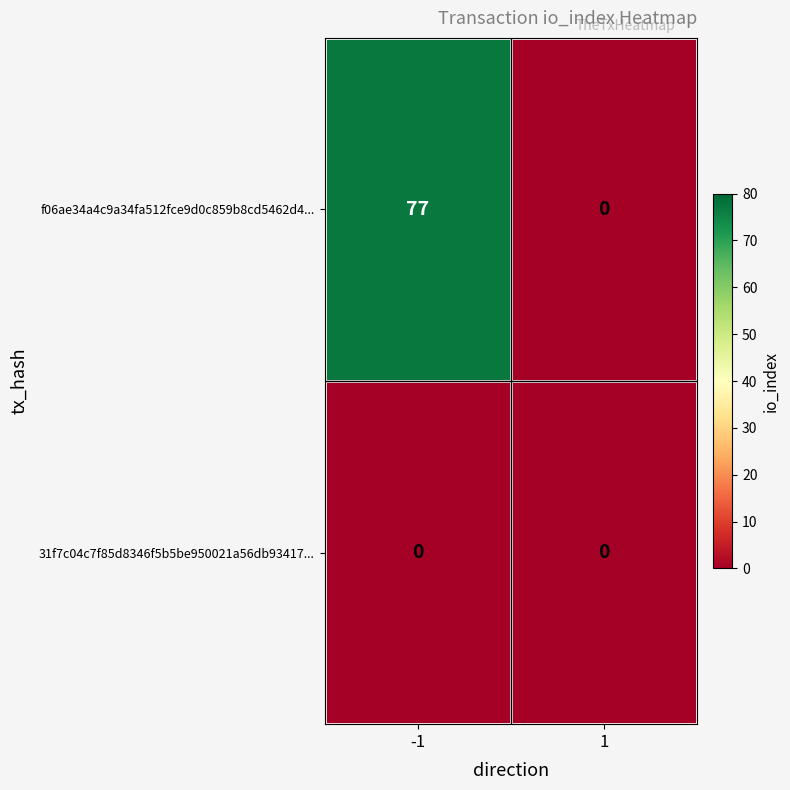

Is it true that f06ae34a4c9a34fa512fce9d0c859b8cd5462d4... equals 77 at -1?

True